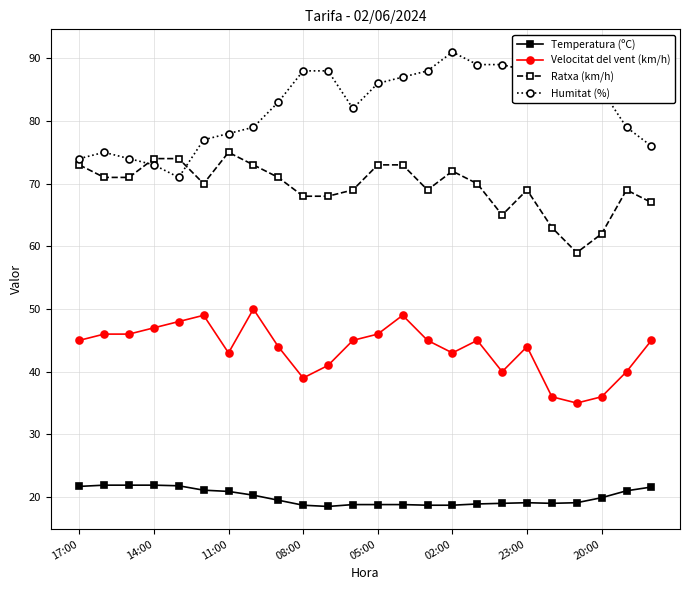

Which series ends up on top after the final intersection of Ratxa (km/h) and Humitat (%)?

Humitat (%)